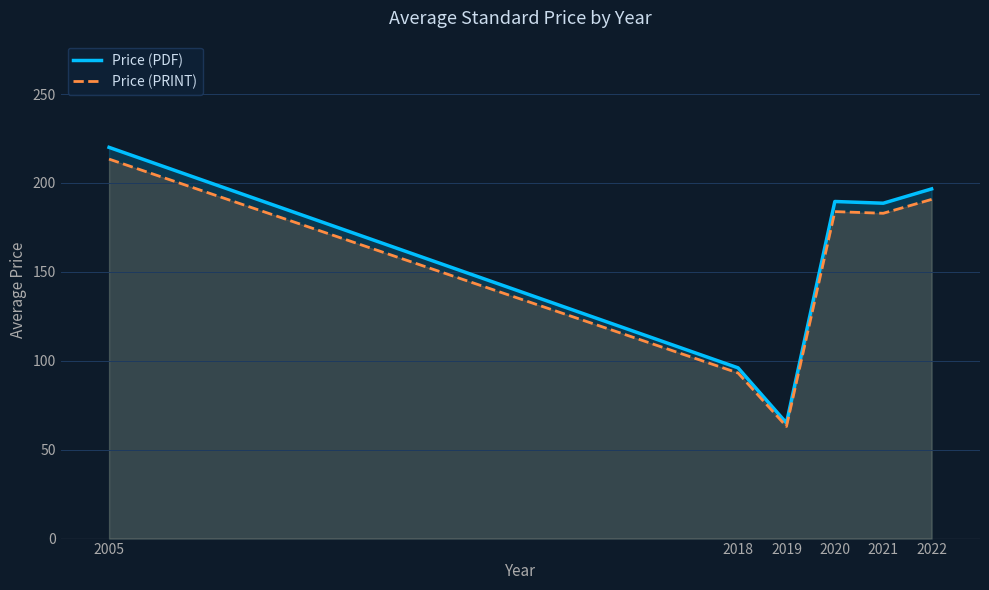

What is the sum of all Price (PDF) values?

955.8